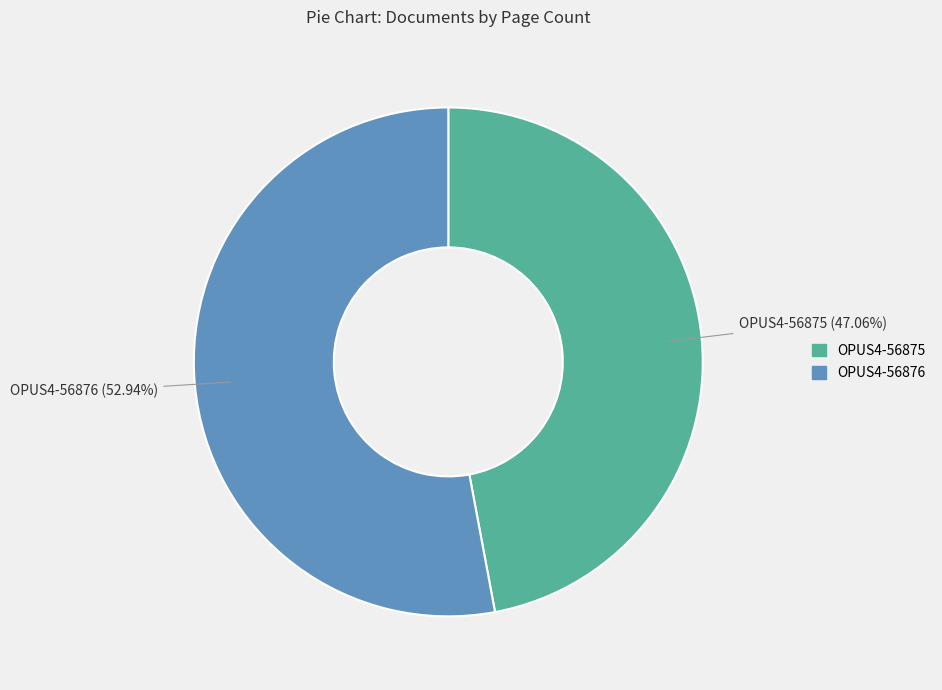

What is the ratio of the value at OPUS4-56876 to the value at OPUS4-56875?

1.1